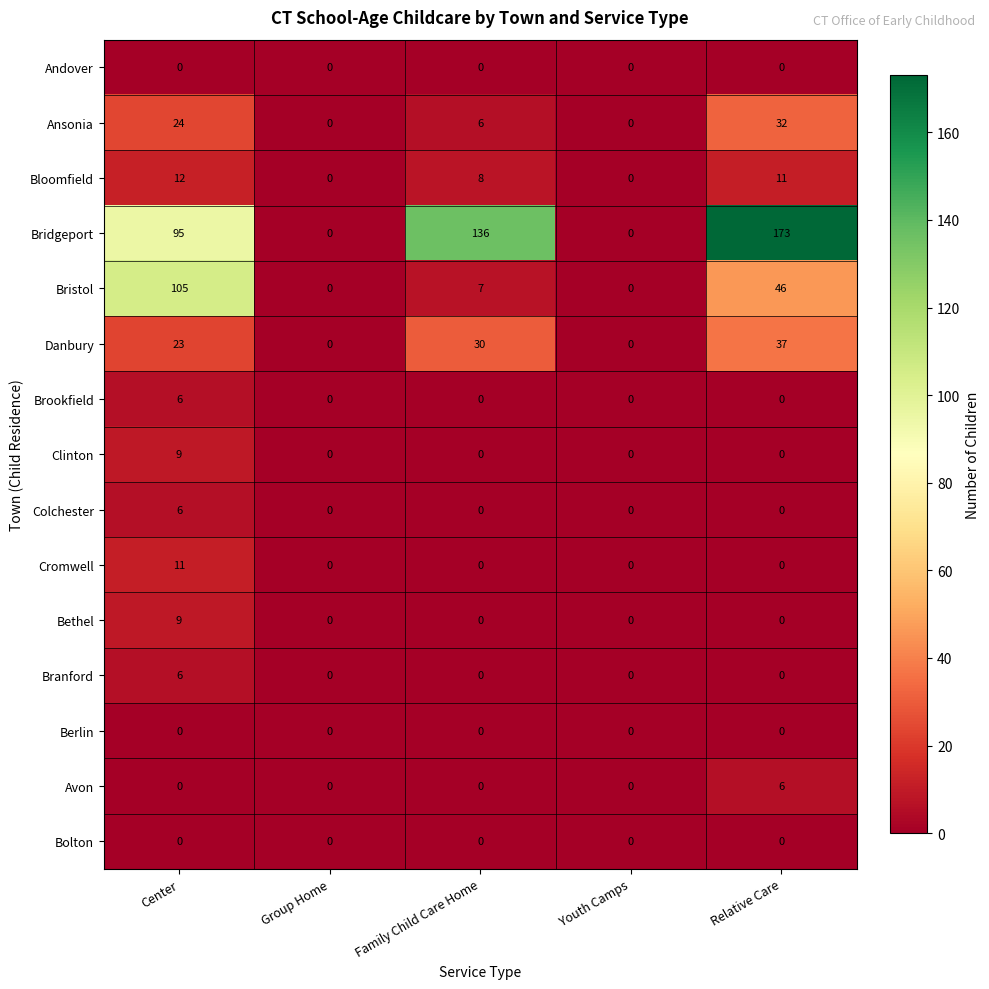

At how many categories does at least one series exceed 25?

3